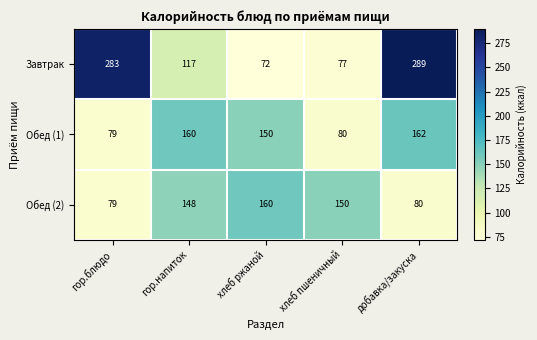

What is the sum of the Завтрак values at хлеб пшеничный and гор.напиток?

194